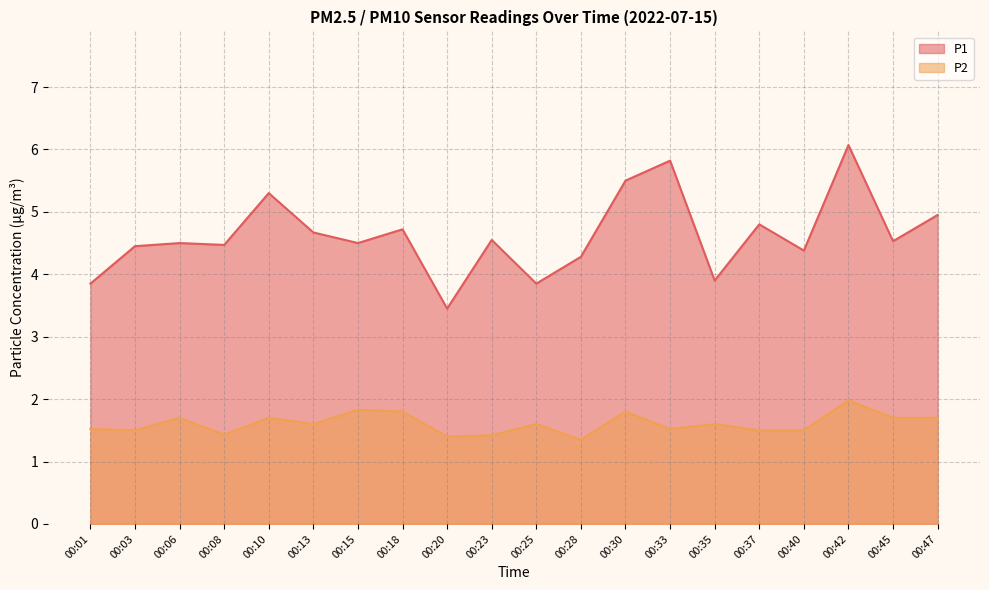

What is the spread (max minus min) of values at 00:30?

3.7